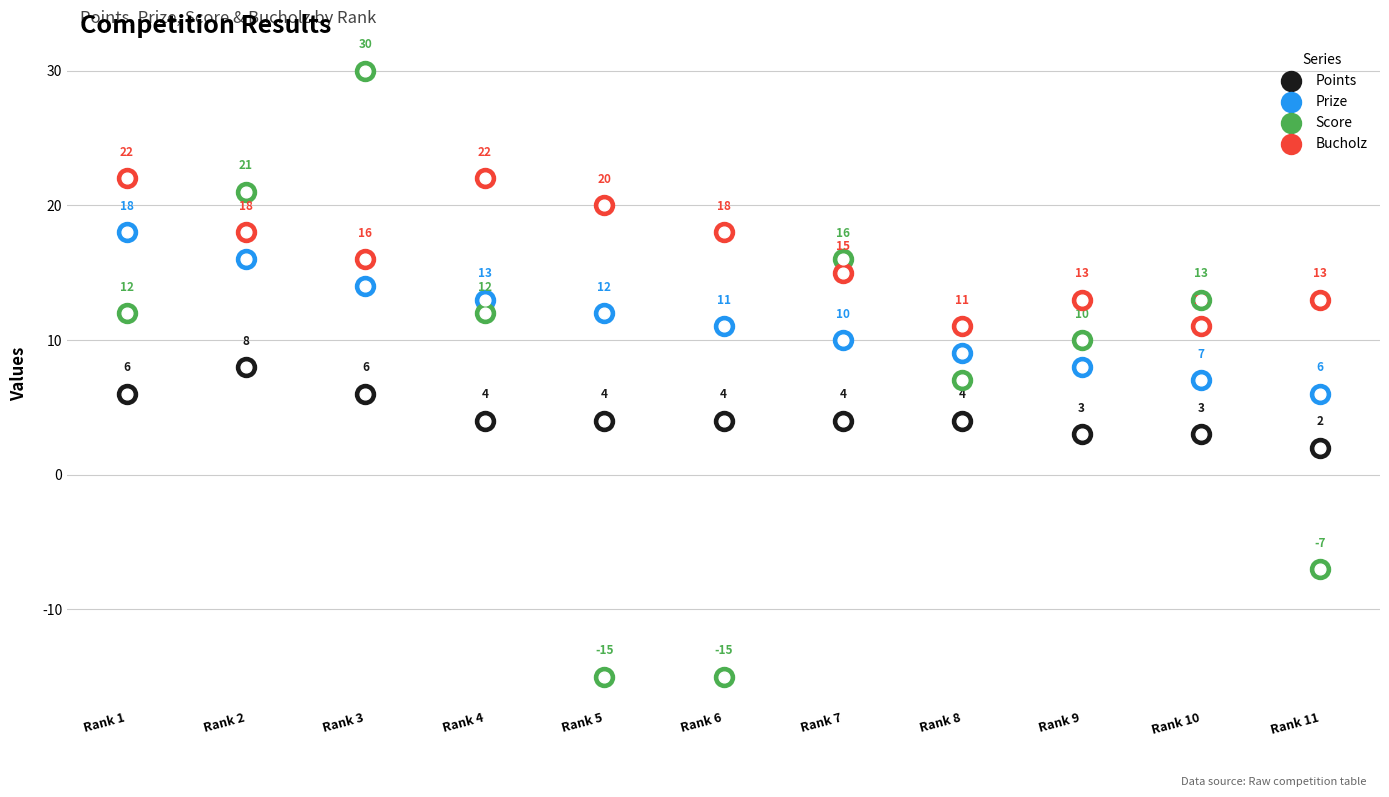

Which series has the largest Y range (max minus min)?

Score